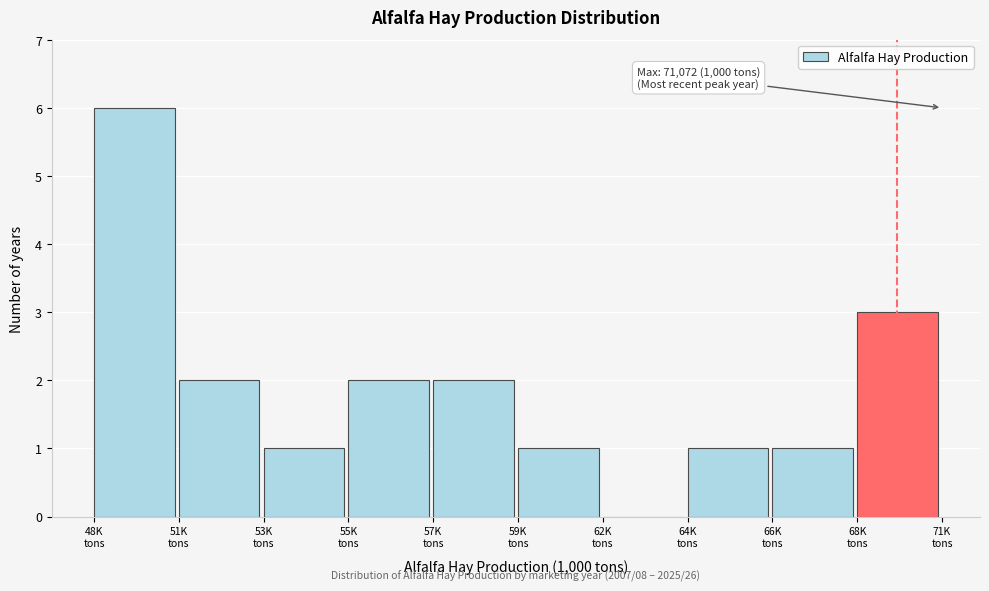

What is the sum of all values?

19